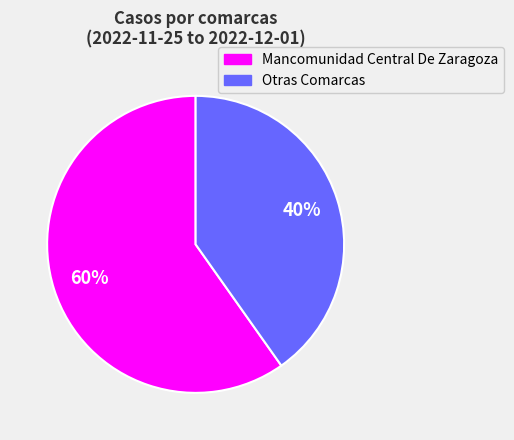

Does any single category account for the majority?

Yes